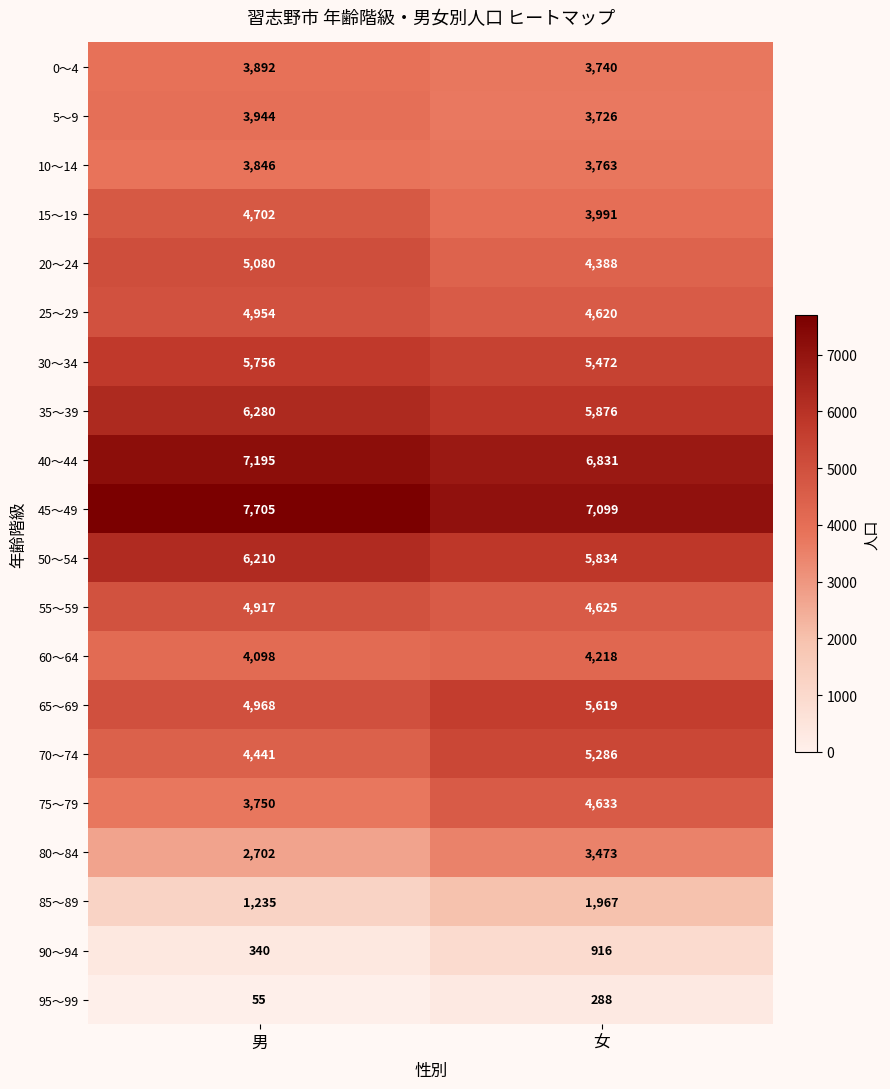

Which series has the largest range (max minus min)?

75～79